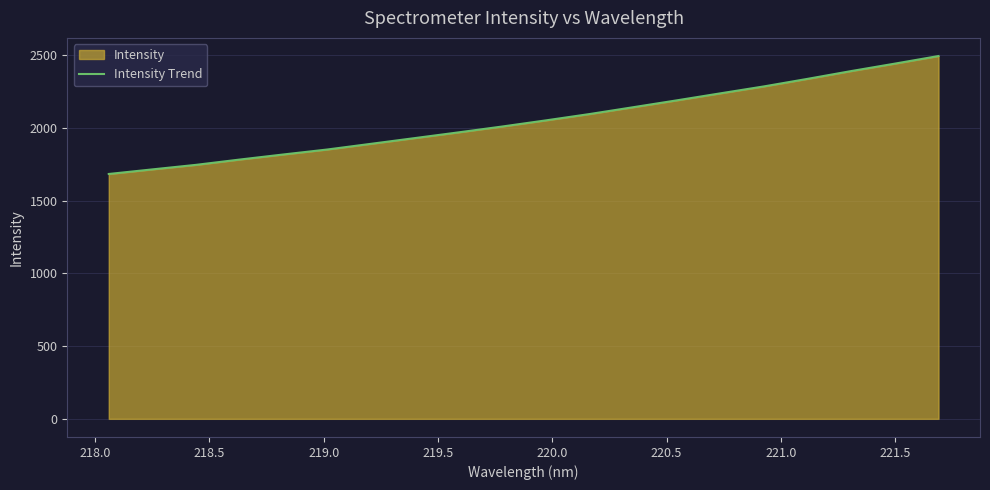

What is the difference between the maximum and minimum values?

810.3